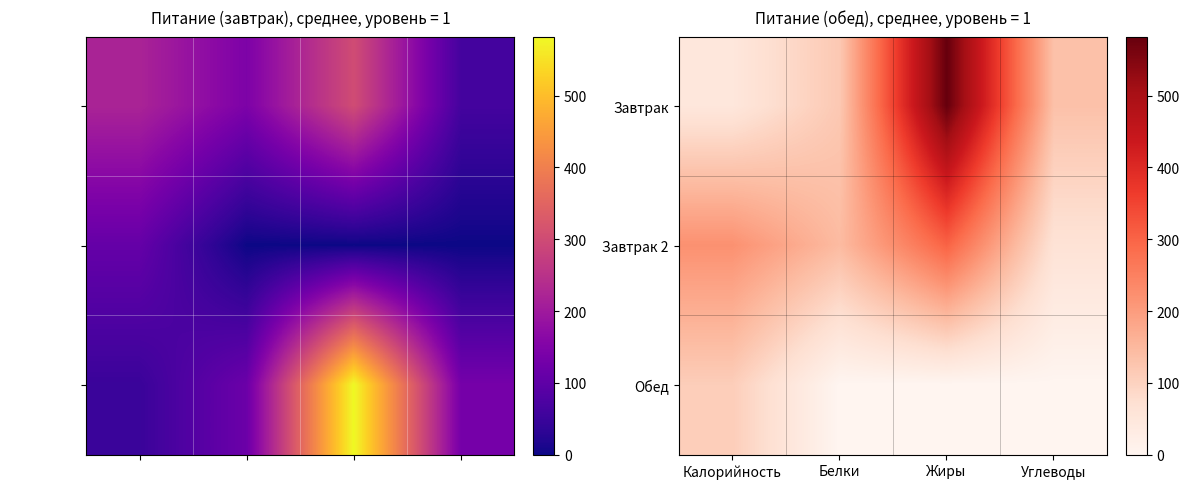

Which has a higher value, Углеводы or Жиры?

Жиры